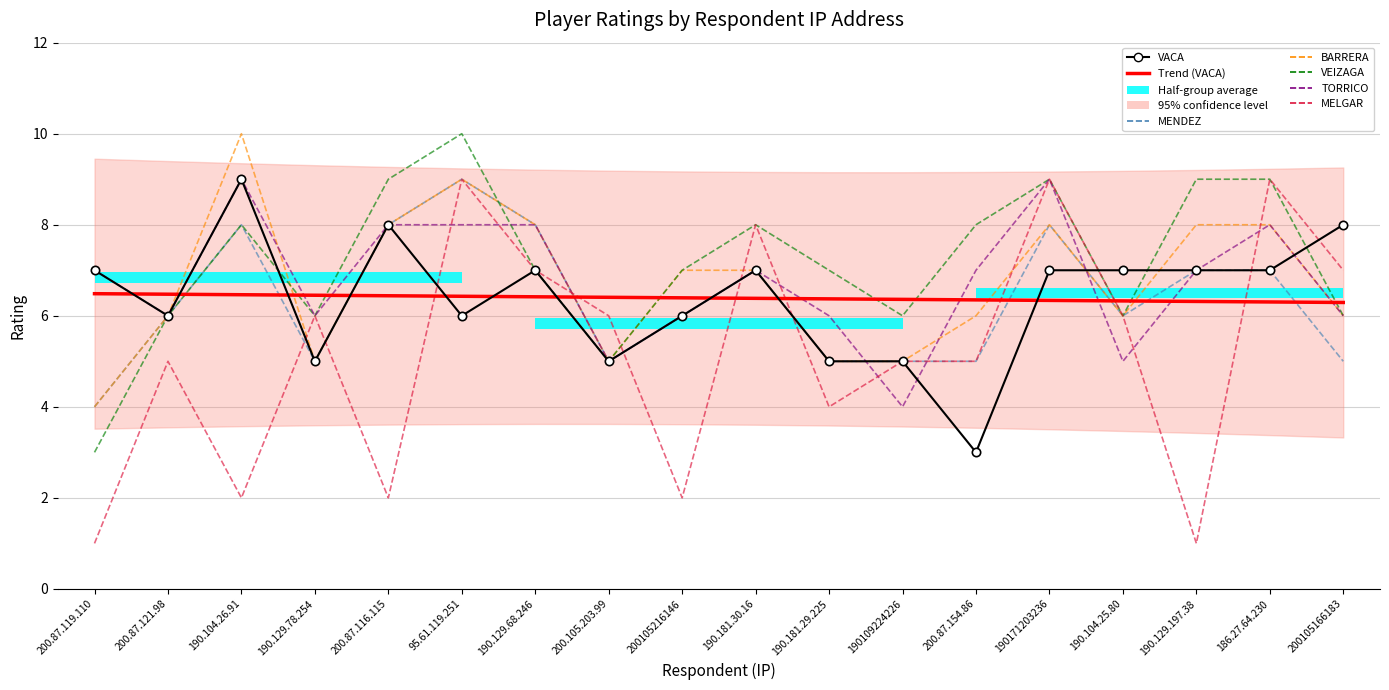

Read the VACA value at 190.129.78.254.

5